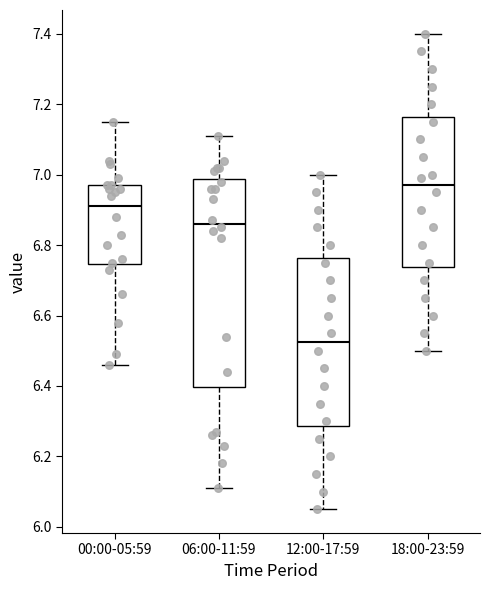

Reading left to right, read every box against the y-axis: the position of its median line, the range the box covers, and the ends of its whiskers. The values are not printed on the chart, so give them approximately, as read against the axis.

00:00-05:59: median 6.92, box 6.74 to 6.98, whiskers 6.46 to 7.16
06:00-11:59: median 6.86, box 6.40 to 6.98, whiskers 6.12 to 7.12
12:00-17:59: median 6.52, box 6.28 to 6.76, whiskers 6.06 to 7.00
18:00-23:59: median 6.98, box 6.74 to 7.16, whiskers 6.50 to 7.40